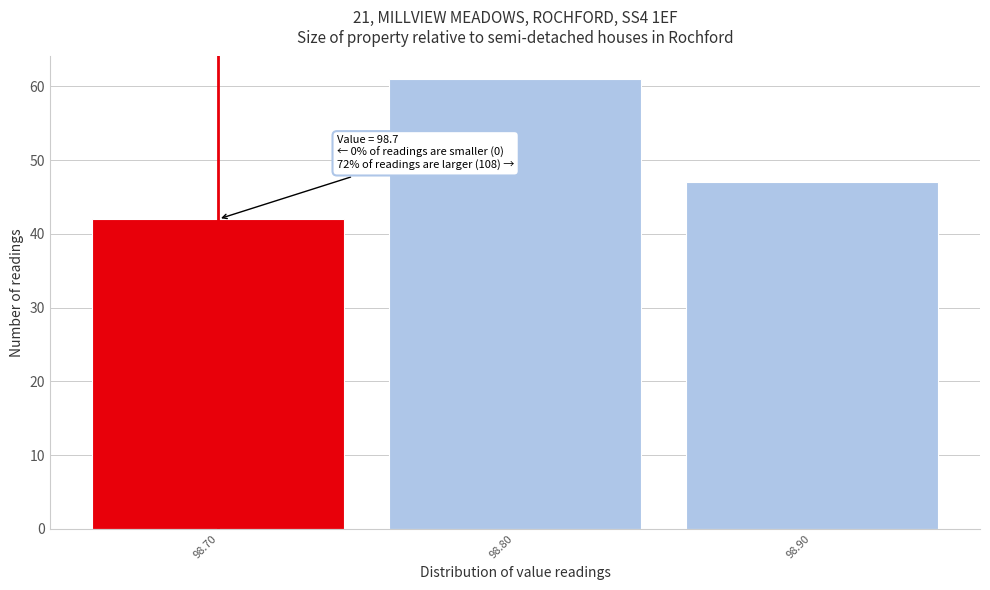

Which range on the x-axis has the tallest bar?

98.75 to 98.85